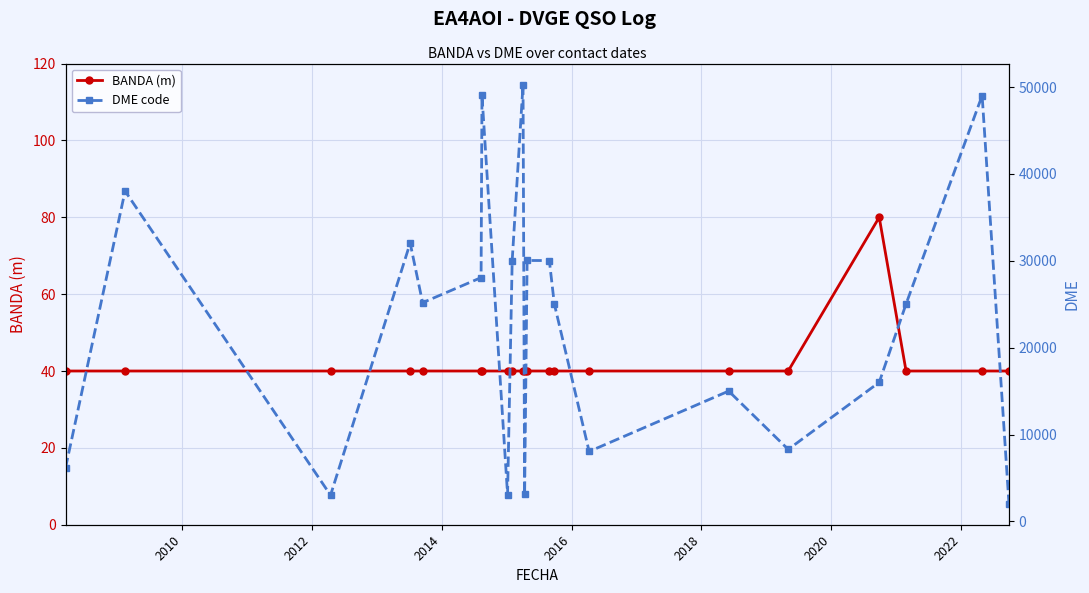

What is the lowest value of the DME code series?

2025